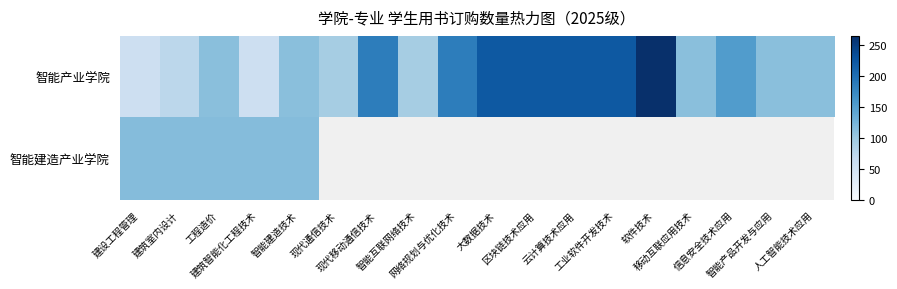

Between 云计算技术应用 and 信息安全技术应用, which series saw the biggest shift?

智能产业学院